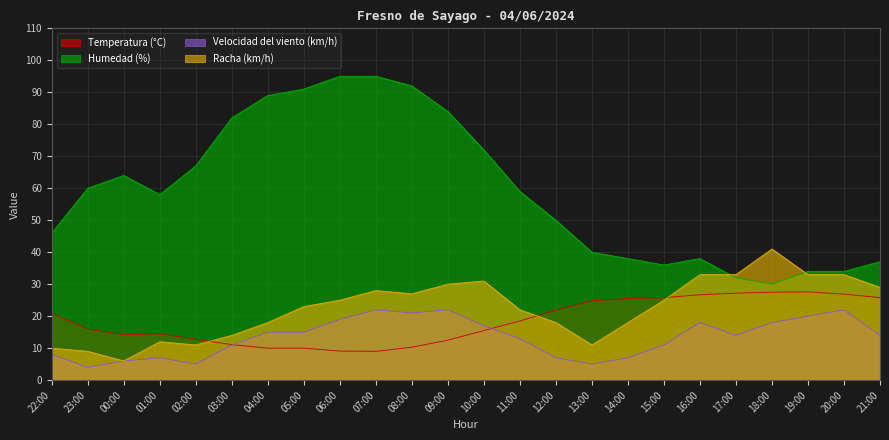

In Humedad (%), how many points are lower than both neighbors (excluding endpoints)?

3